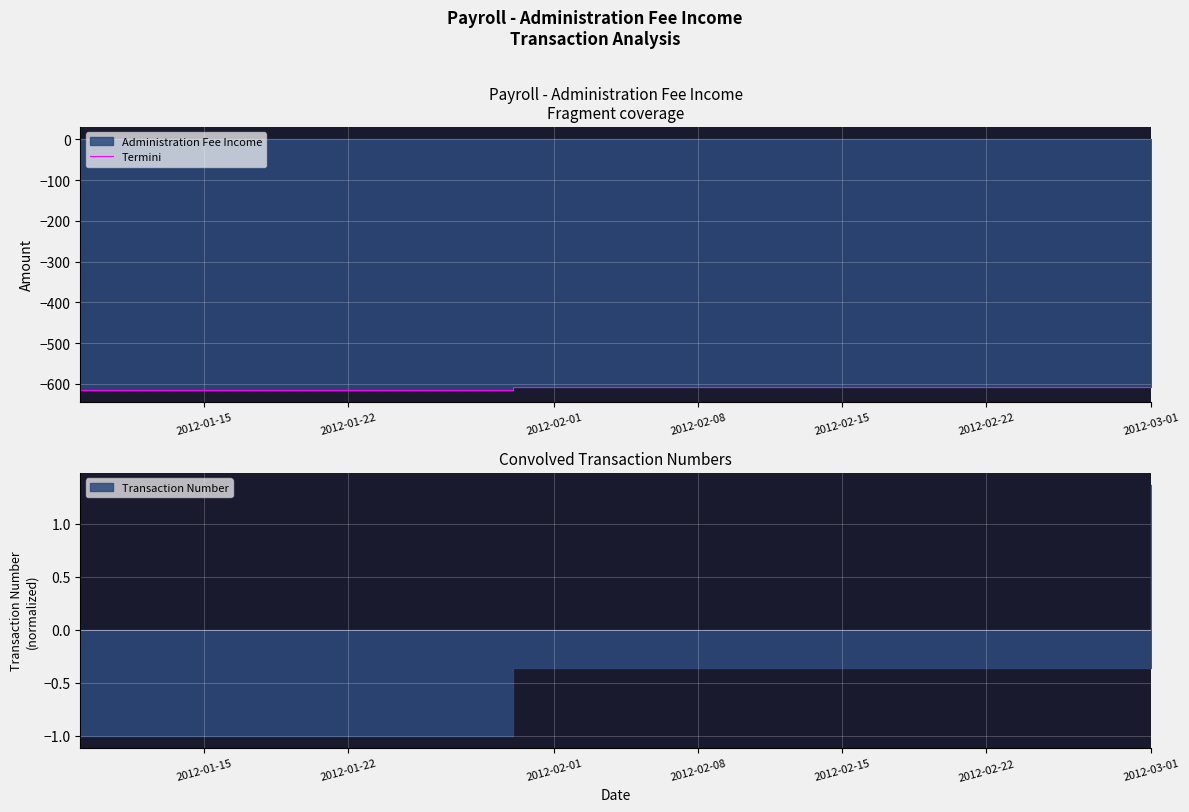

What is the minimum value shown in the chart?

-614.3